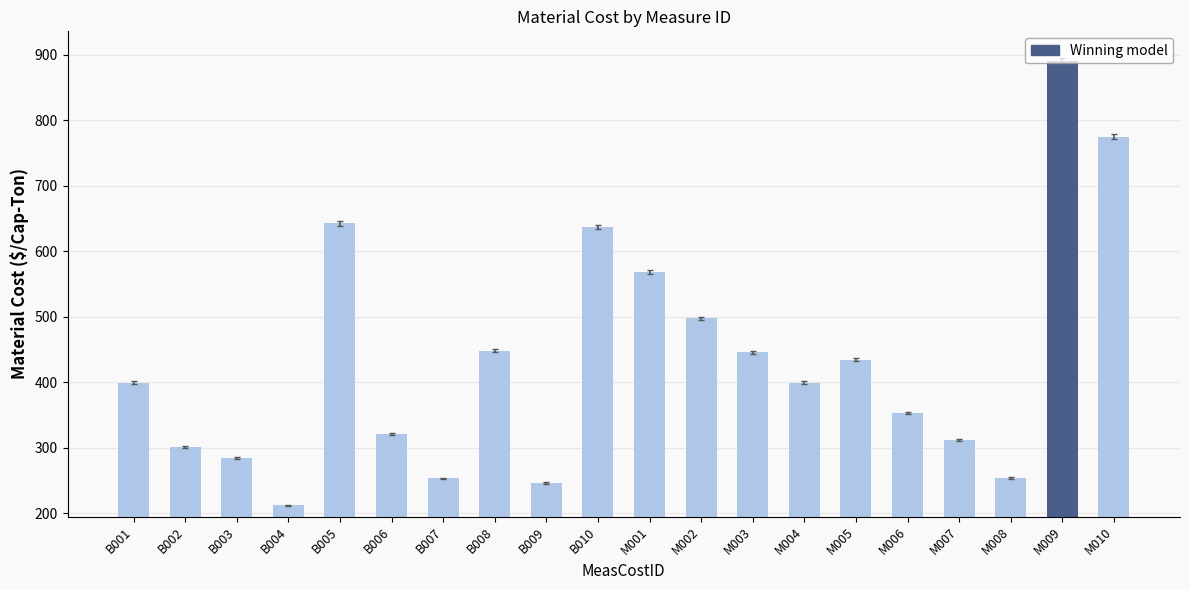

At which category does the chart reach its minimum across all series?

B004